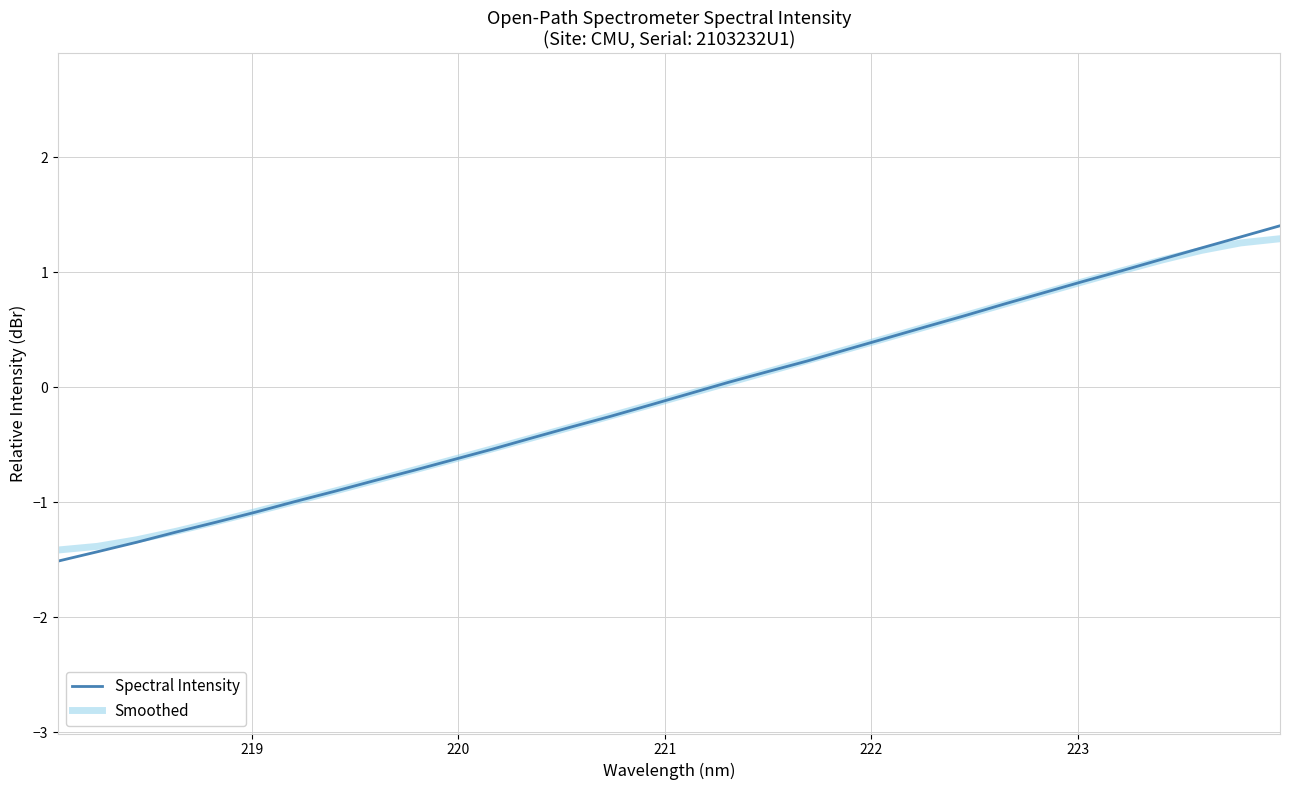

What is the greatest value displayed?

1.4